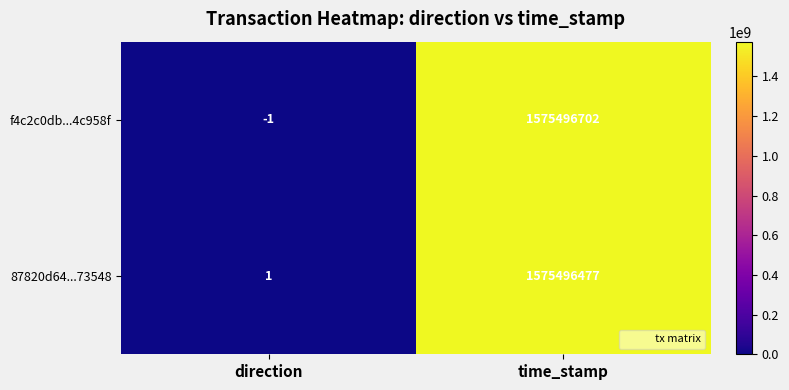

Which series has the largest total across all categories?

f4c2c0db...4c958f